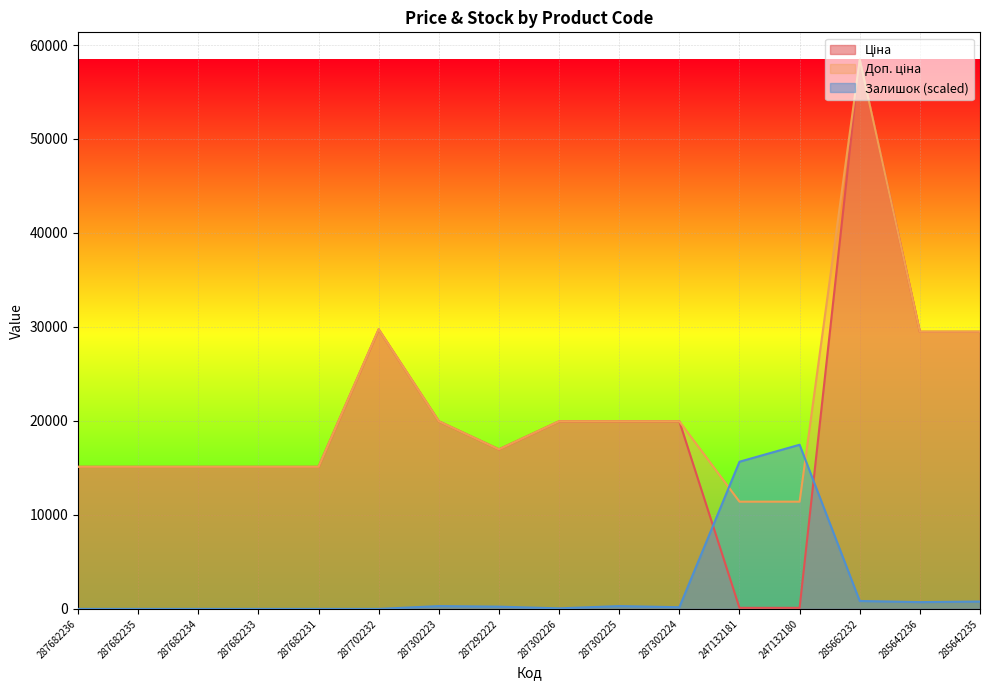

What is the highest value of the Ціна series?

58426.5